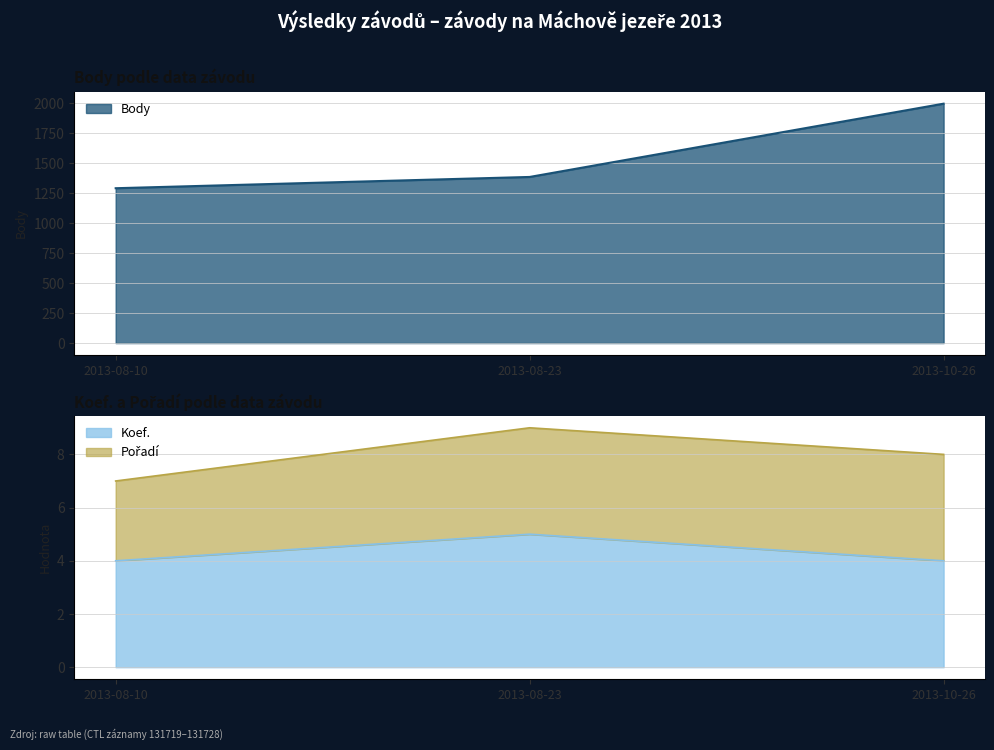

The Koef. series shows 2 at 2013-10-26. True or false?

False